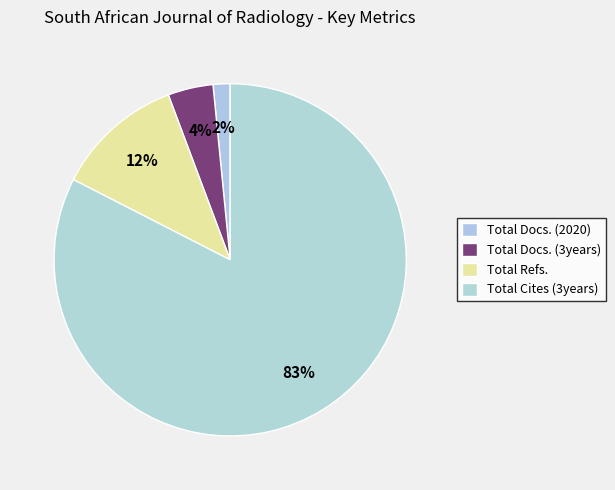

Rank the categories by value from highest to lowest.

Total Cites (3years), Total Refs., Total Docs. (3years), Total Docs. (2020)